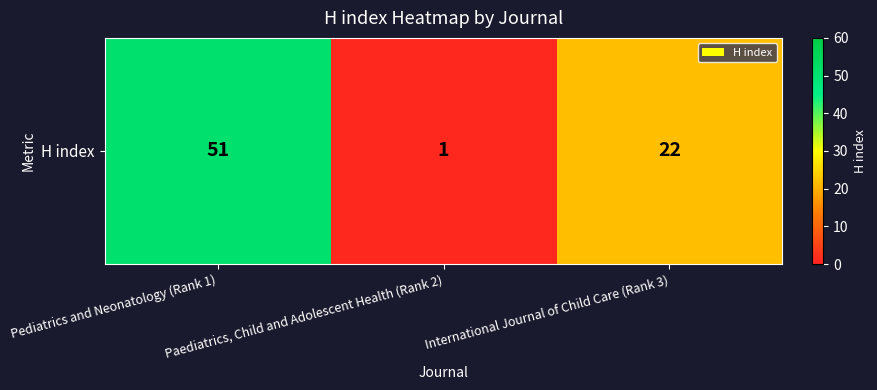

What is the maximum value shown in the chart?

51